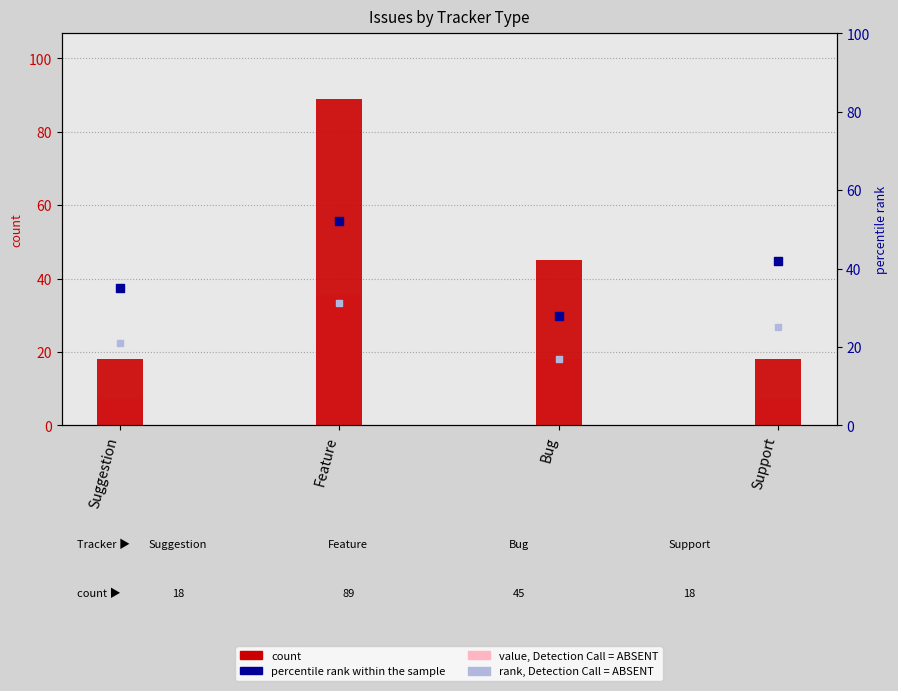

At how many categories does at least one series exceed 41?

3